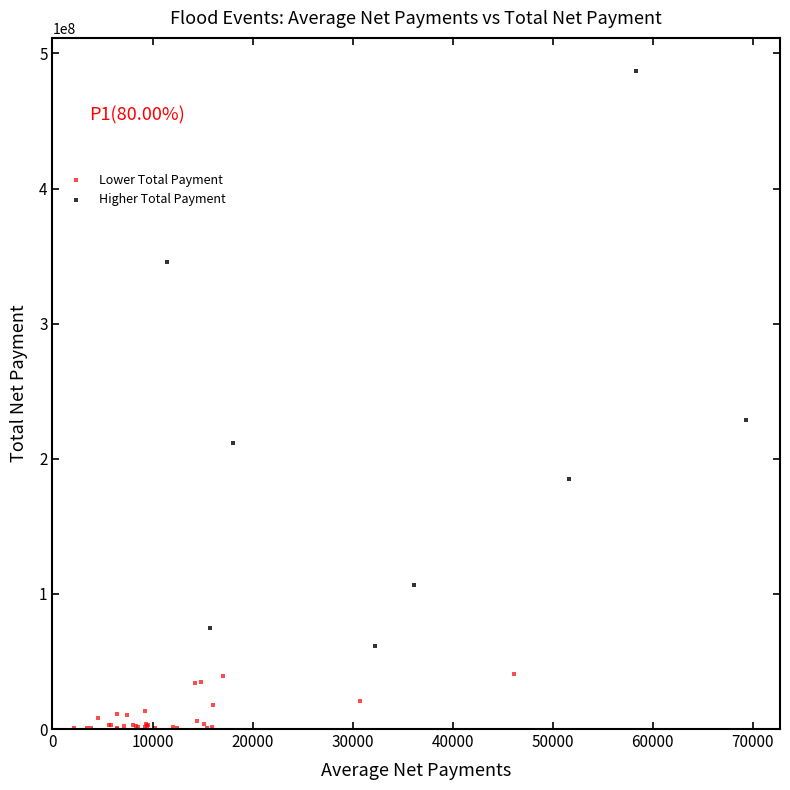

Which series reaches the minimum Y coordinate?

Lower Total Payment